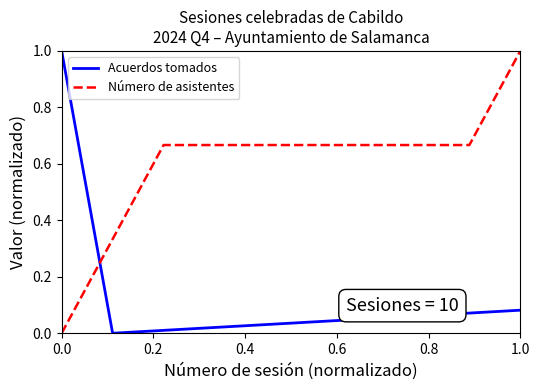

After their last crossing, which series has the higher values: Número de asistentes or Acuerdos tomados?

Número de asistentes